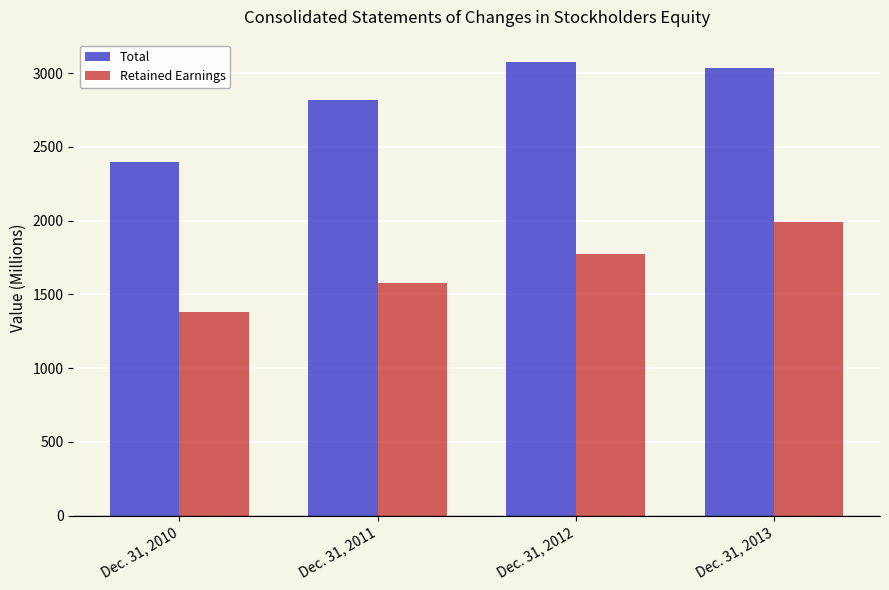

What is the difference between the Retained Earnings values at Dec. 31, 2012 and Dec. 31, 2011?

197.6